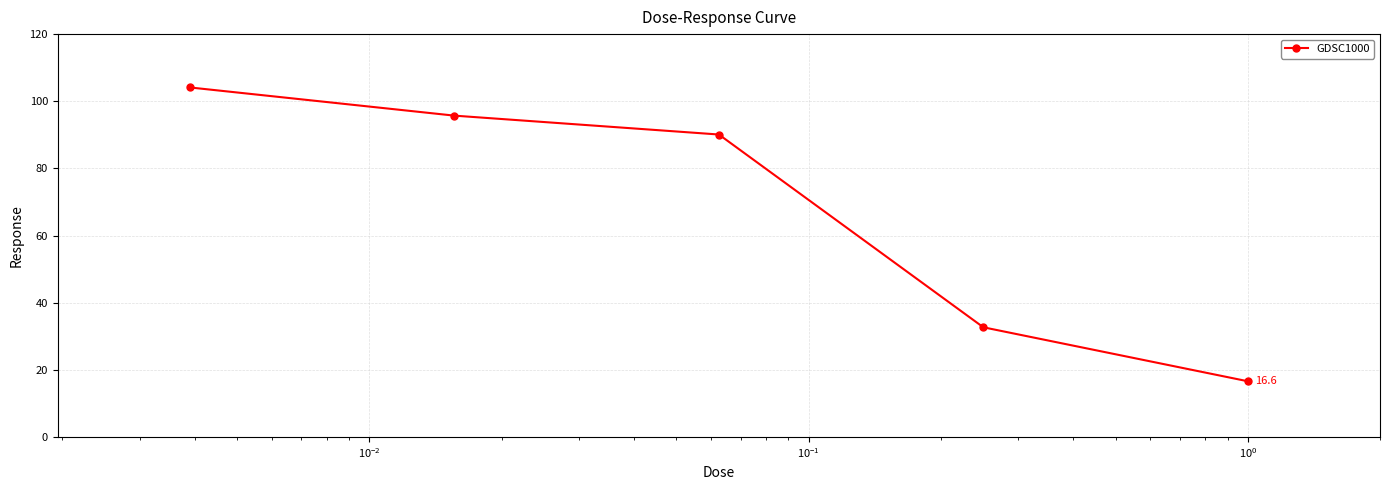

Reading left to right, list all the values displayed in this chart.

104.1	95.7	90.1	32.7	16.6